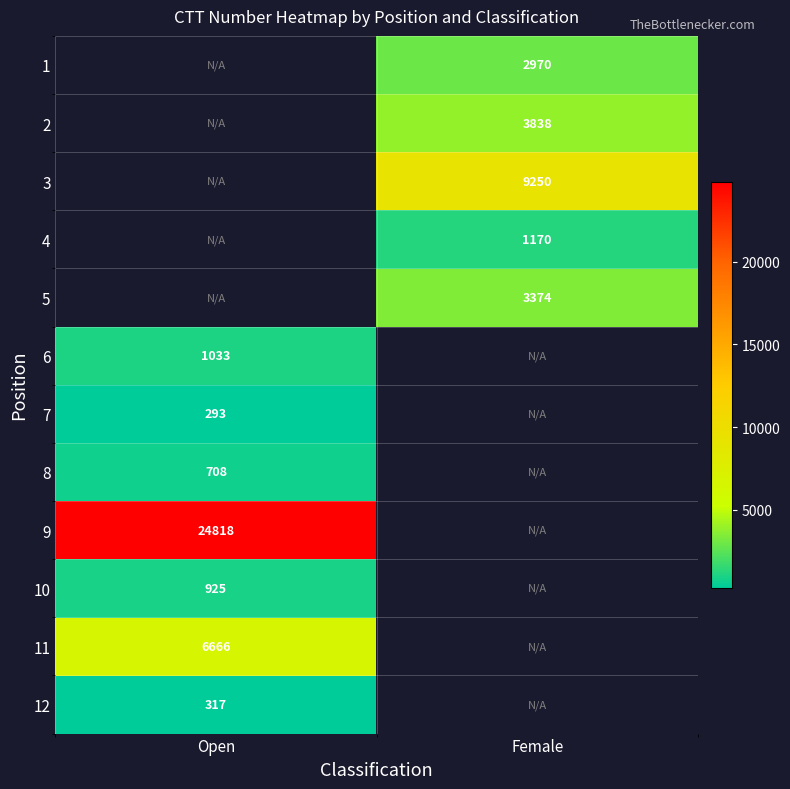

The value of 8 at Open is 708. True or false?

True